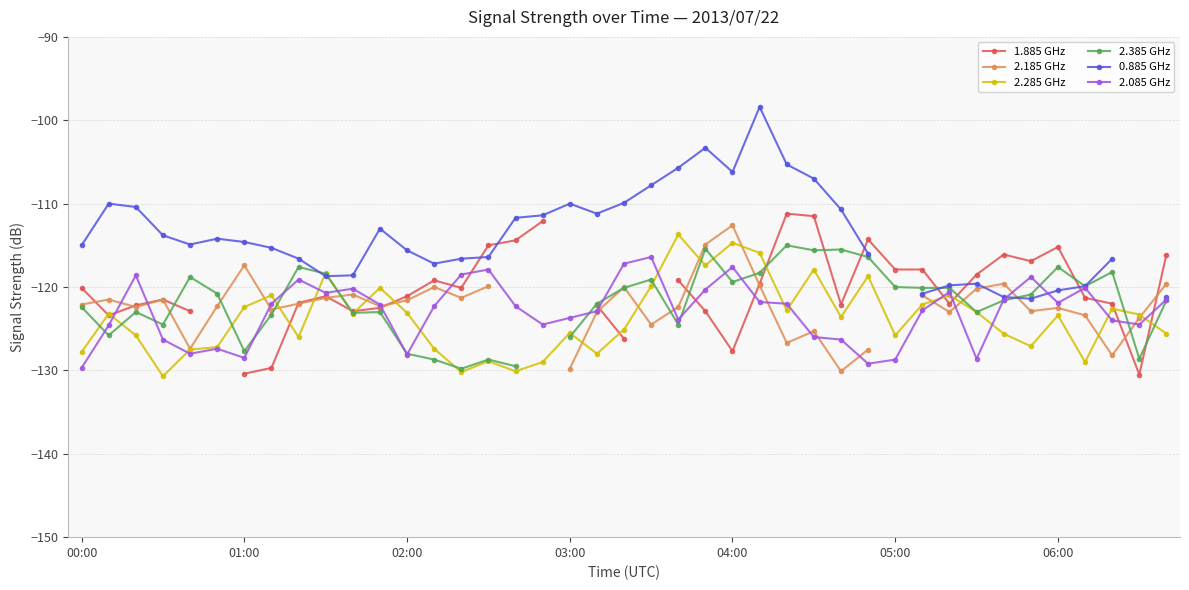

What is the minimum value for 2.085 GHz?

-129.7